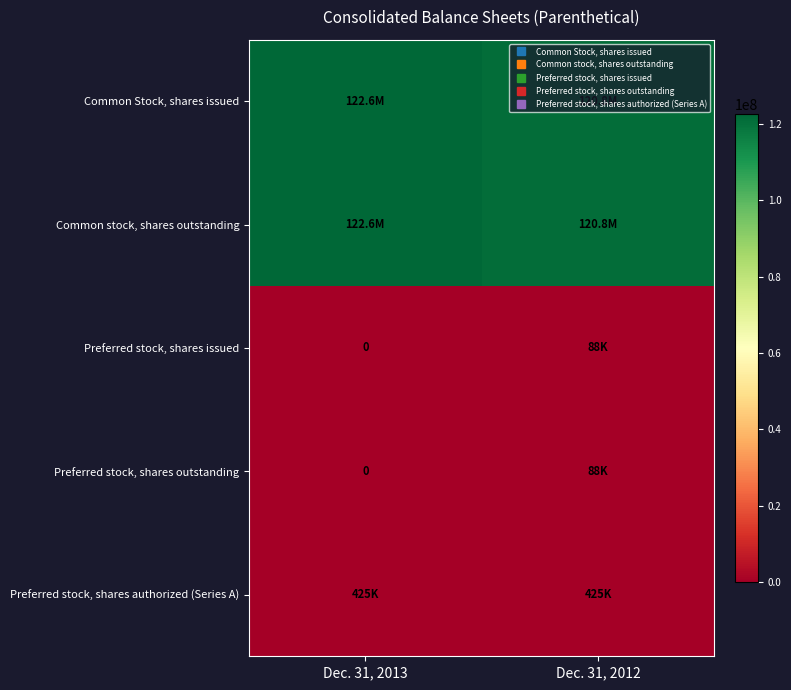

Is it true that Preferred stock, shares authorized (Series A) equals 238348 at Dec. 31, 2012?

False